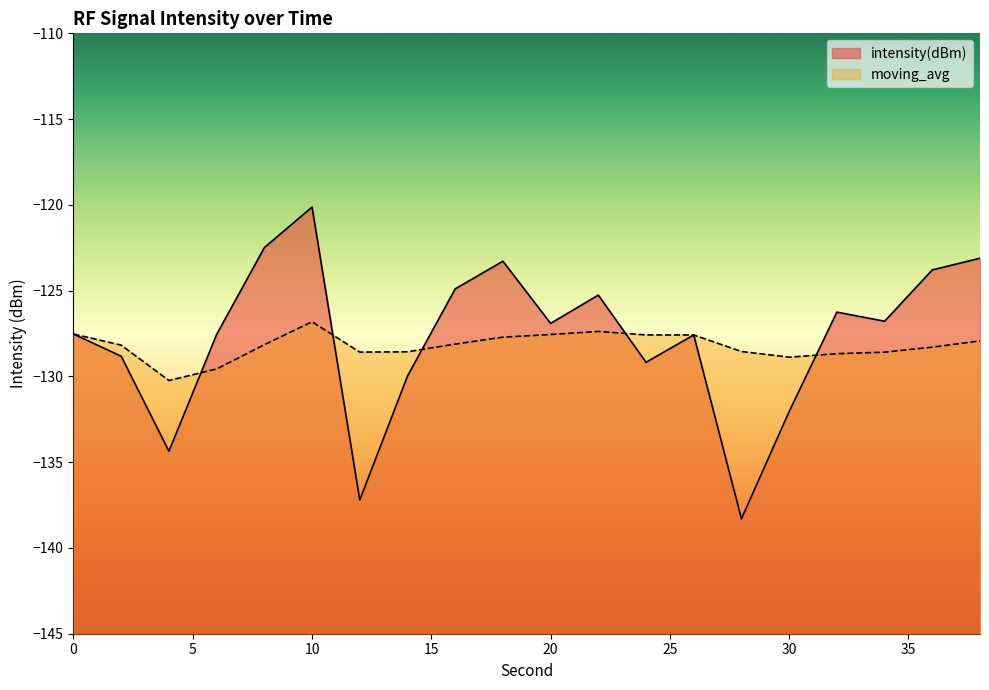

List the series in order of their overall mean, highest first.

intensity(dBm), moving_avg